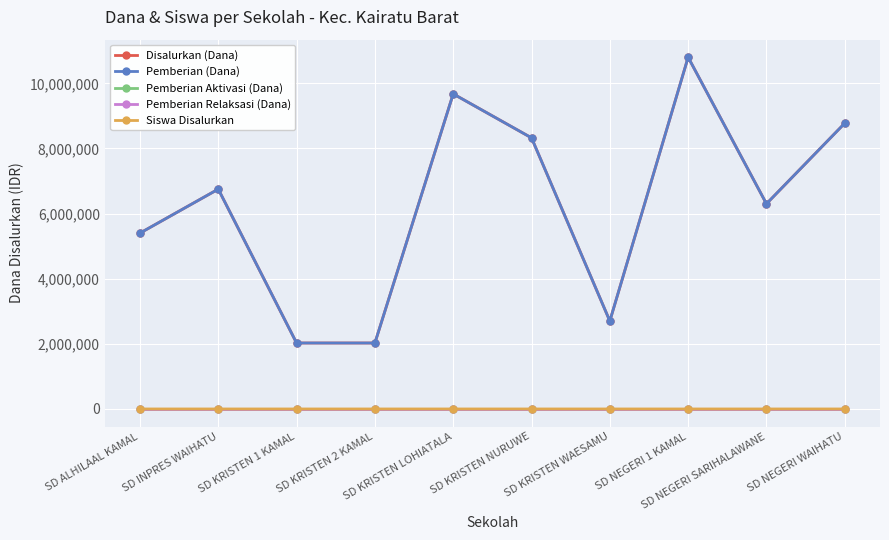

What is the value of the Pemberian (Dana) point at the 9th from the left?

6300000